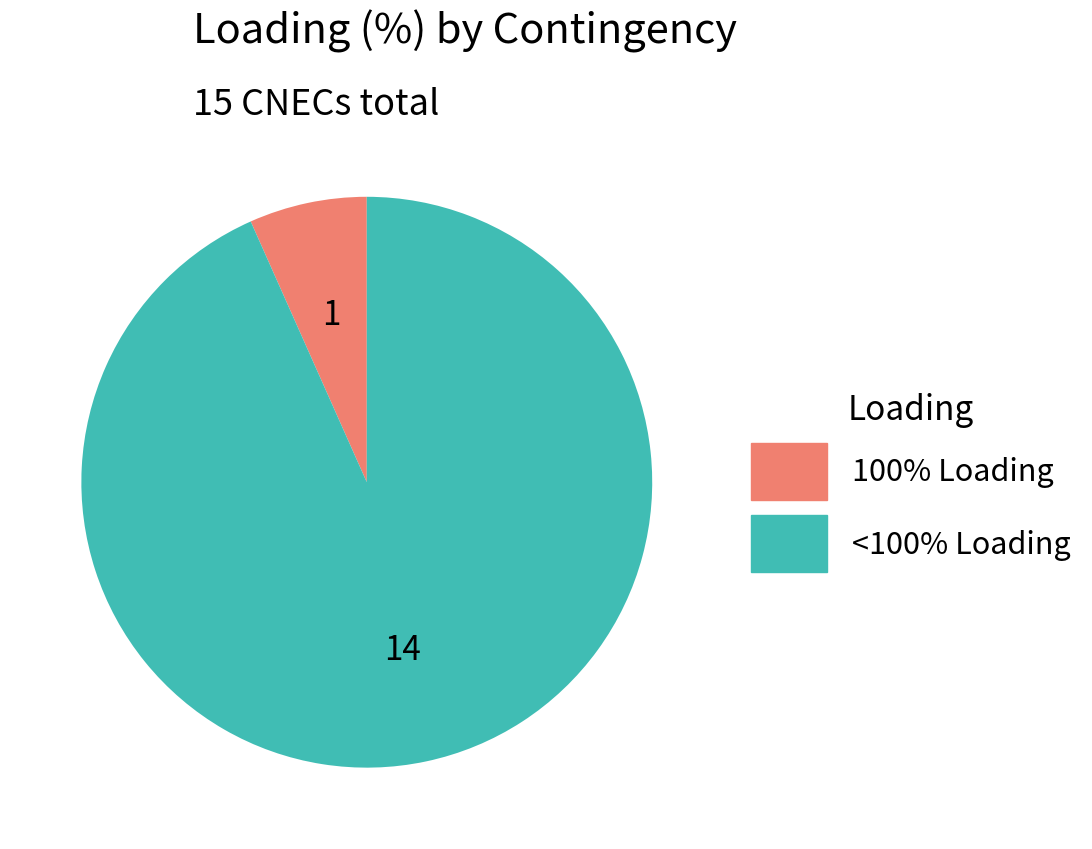

Is there any slice that represents more than half of the pie?

Yes